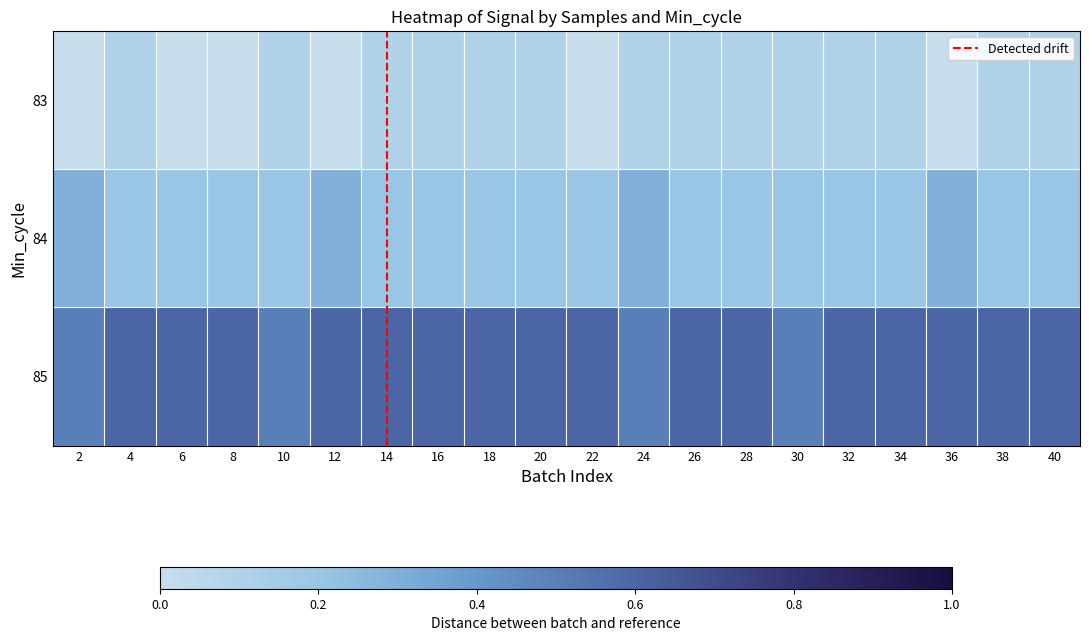

Rank the categories by 84 value from lowest to highest.

4, 6, 8, 10, 14, 16, 18, 20, 22, 26, 28, 30, 32, 34, 38, 40, 2, 12, 24, 36